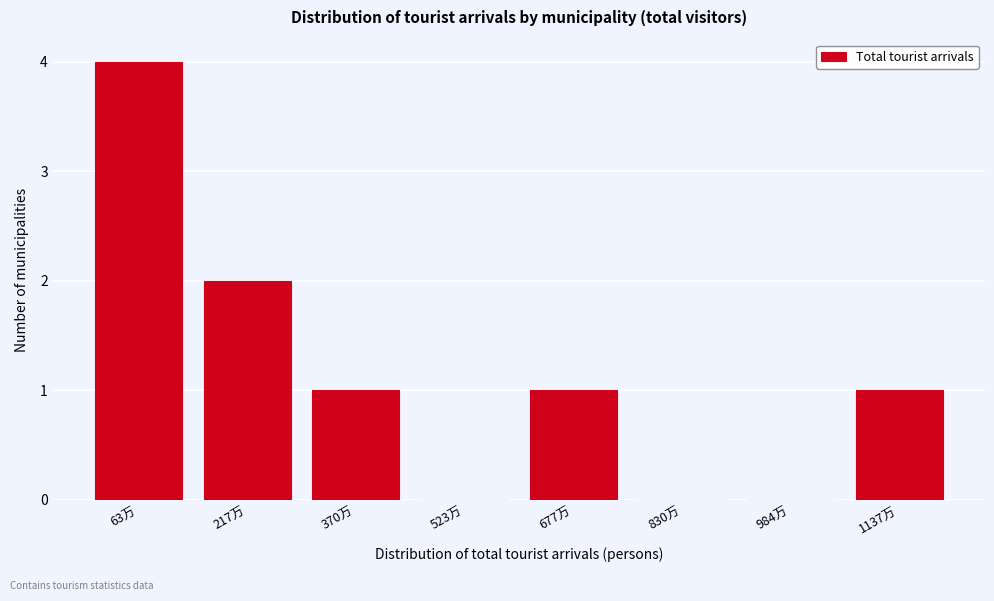

Reading left to right, what are all the values shown in this chart?

63万=4	217万=2	370万=1	523万=0	677万=1	830万=0	984万=0	1137万=1